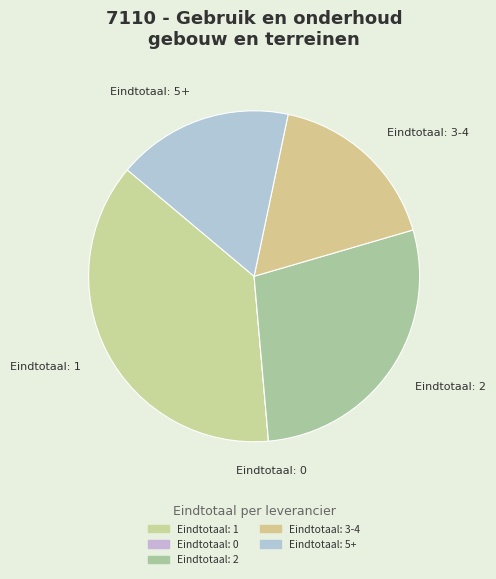

Is there any slice that represents more than half of the pie?

No